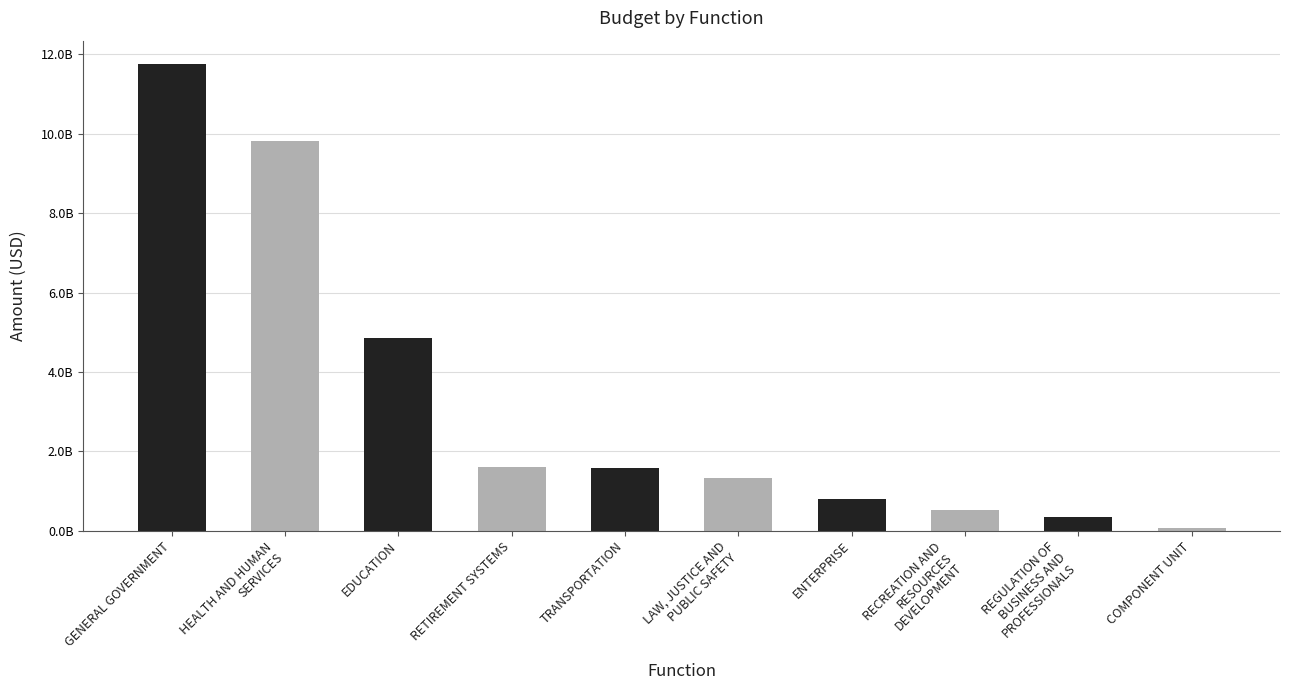

Reading left to right, list all the values displayed in this chart.

11757545000.5	9813727814.9	4861003197.5	1597347972.5	1581154115.1	1324800548.3	802845653.9	520855637.9	335764753.9	56443494.5